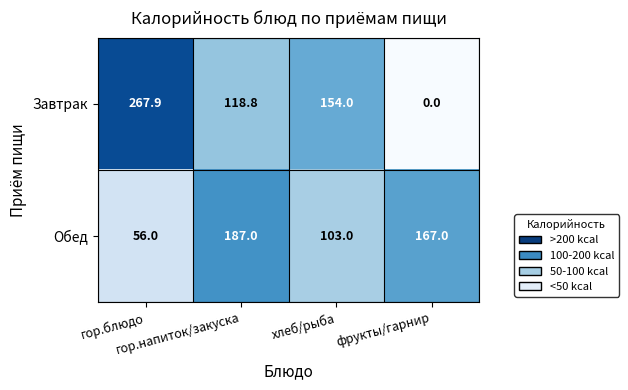

List the series in order of their overall mean, highest first.

Завтрак, Обед